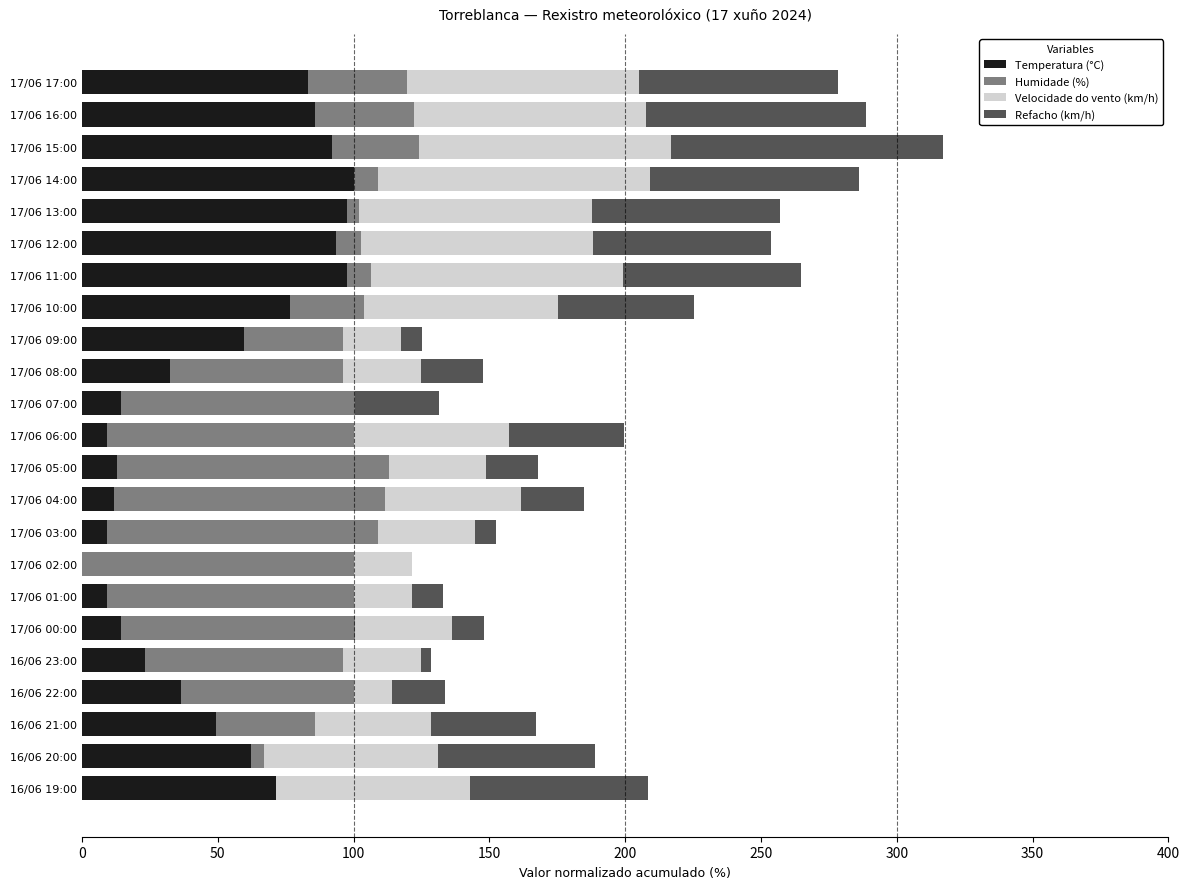

Is it true that Temperatura (°C) equals 100.0 at 17/06 14:00?

True